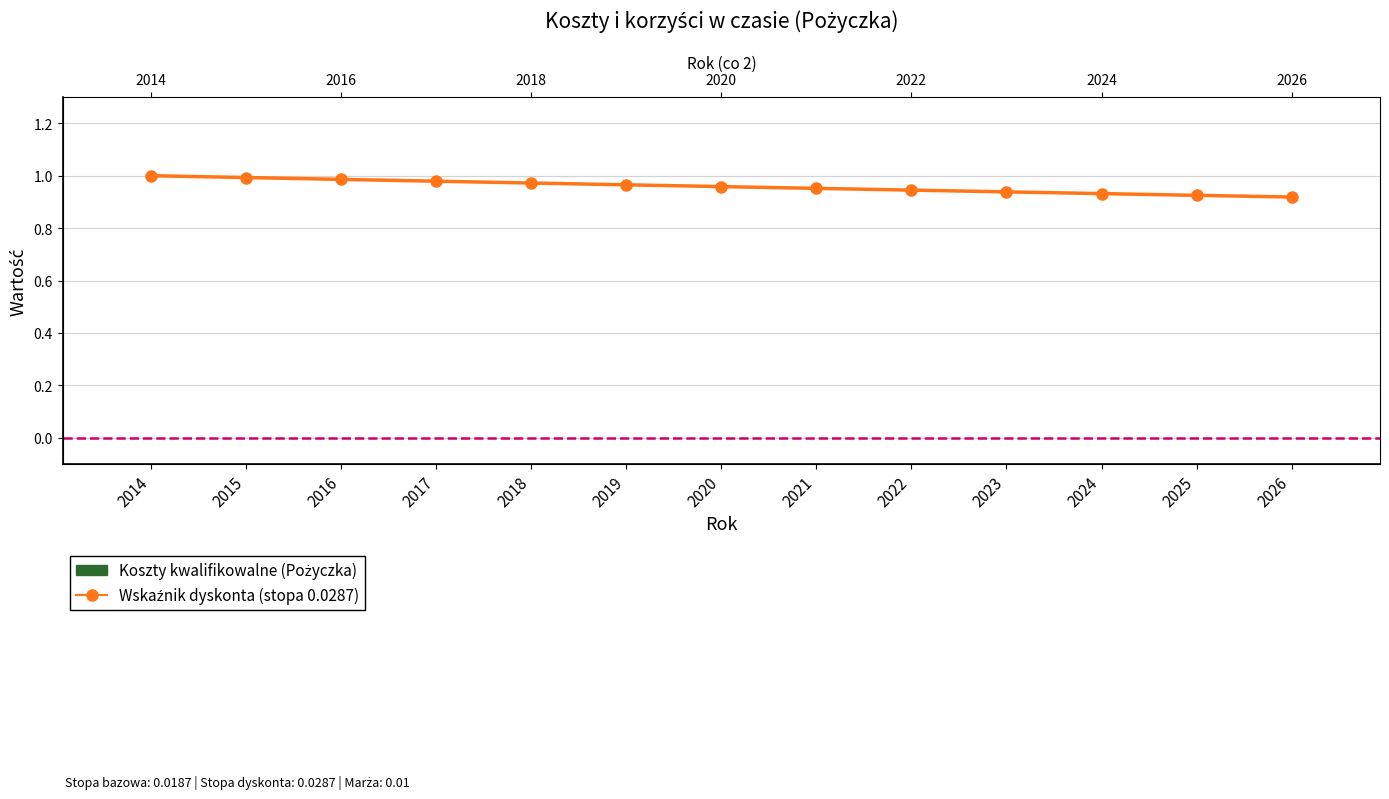

Reading right to left, transcribe all the data shown in this chart.

Wskaźnik dyskonta (stopa 0.0287): 2026=0.9	2025=0.9	2024=0.9	2023=0.9	2022=0.9	2021=1.0	2020=1.0	2019=1.0	2018=1.0	2017=1.0	2016=1.0	2015=1.0	2014=1.0
Koszty kwalifikowalne: 2026=0.0	2025=0.0	2024=0.0	2023=0.0	2022=0.0	2021=0.0	2020=0.0	2019=0.0	2018=0.0	2017=0.0	2016=0.0	2015=0.0	2014=0.0